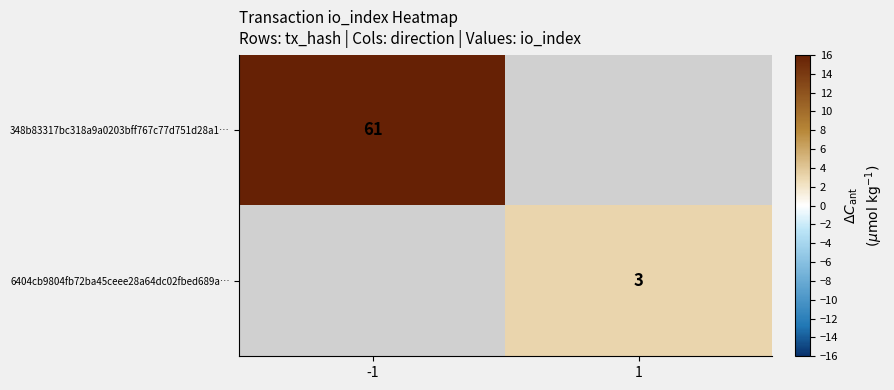

What is the minimum value shown in the chart?

3.0